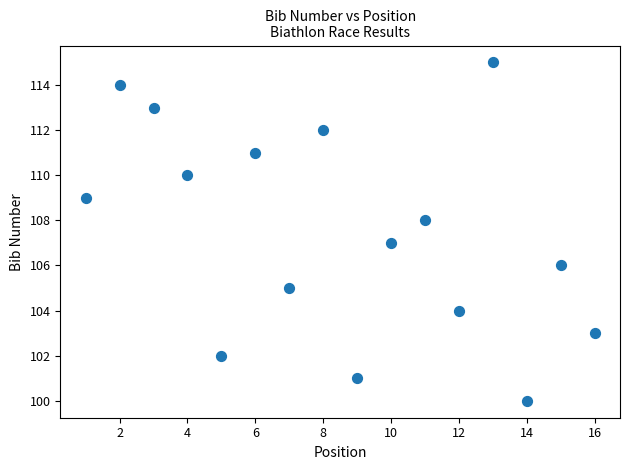

What is the range of Y values (max minus min)?

15